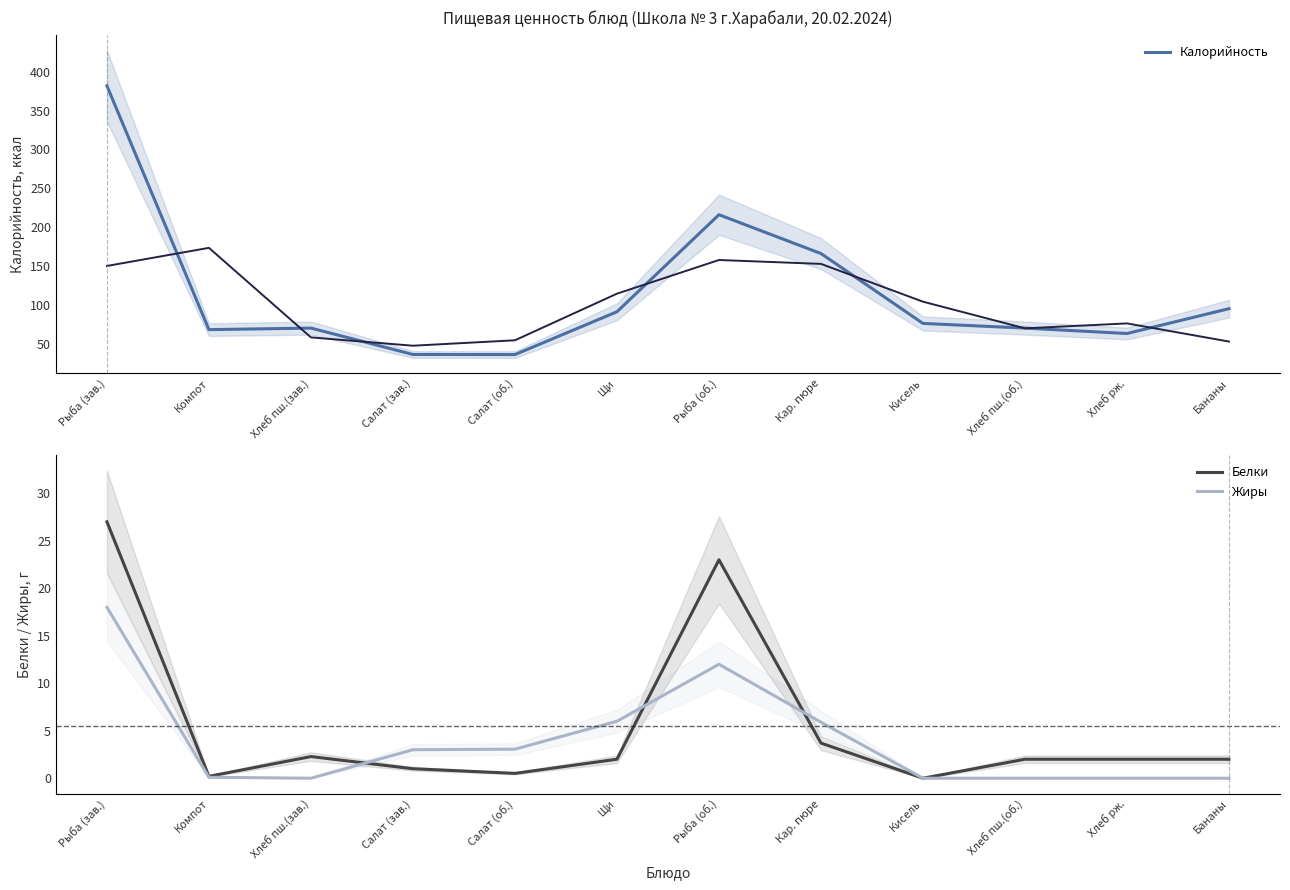

Reading left to right, extract all data points from this chart.

Калорийность: Рыба (зав.)=382.0	Компот=68.0	Хлеб пш.(зав.)=70.0	Салат (зав.)=36.0	Салат (об.)=35.9	Щи=91.0	Рыба (об.)=216.0	Кар. пюре=166.0	Кисель=76.0	Хлеб пш.(об.)=70.0	Хлеб рж.=63.0	Бананы=95.0
Белки: Рыба (зав.)=27.0	Компот=0.2	Хлеб пш.(зав.)=2.3	Салат (зав.)=1.0	Салат (об.)=0.5	Щи=2.0	Рыба (об.)=23.0	Кар. пюре=3.7	Кисель=0.0	Хлеб пш.(об.)=2.0	Хлеб рж.=2.0	Бананы=2.0
Жиры: Рыба (зав.)=18.0	Компот=0.1	Хлеб пш.(зав.)=0.0	Салат (зав.)=3.0	Салат (об.)=3.1	Щи=6.0	Рыба (об.)=12.0	Кар. пюре=5.9	Кисель=0.0	Хлеб пш.(об.)=0.0	Хлеб рж.=0.0	Бананы=0.0